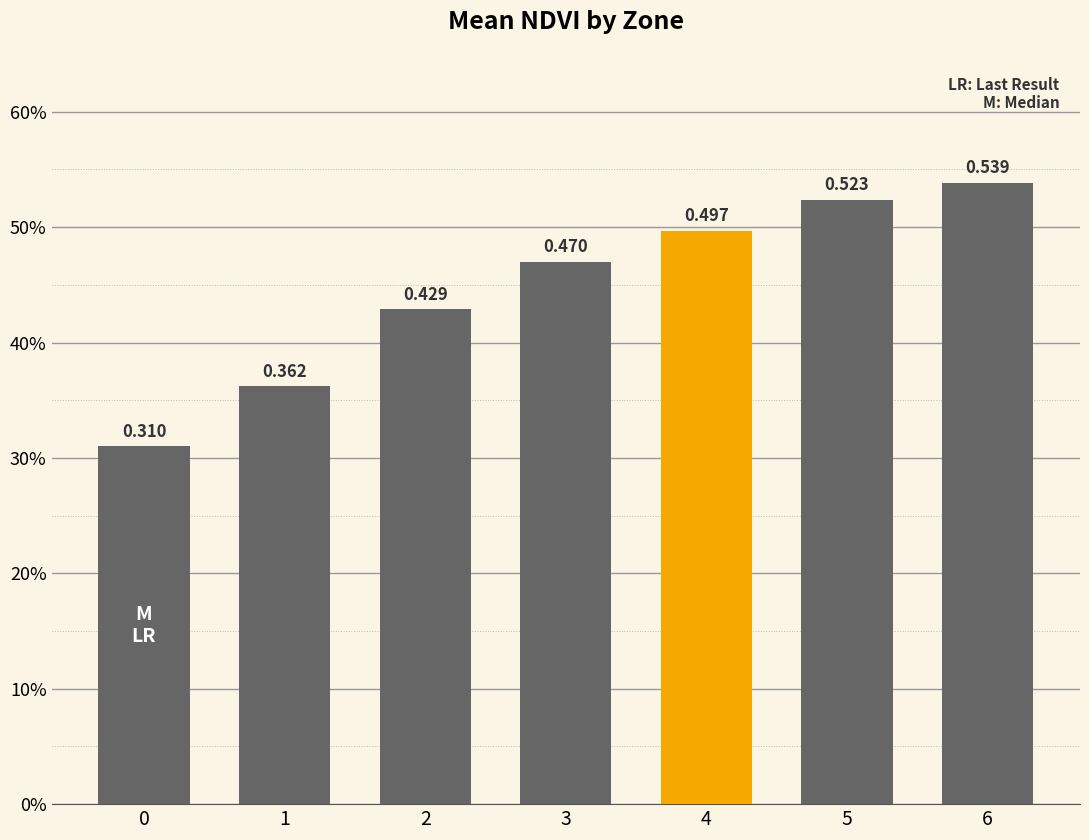

What is the sum of the values at 4 and 6?

1.0